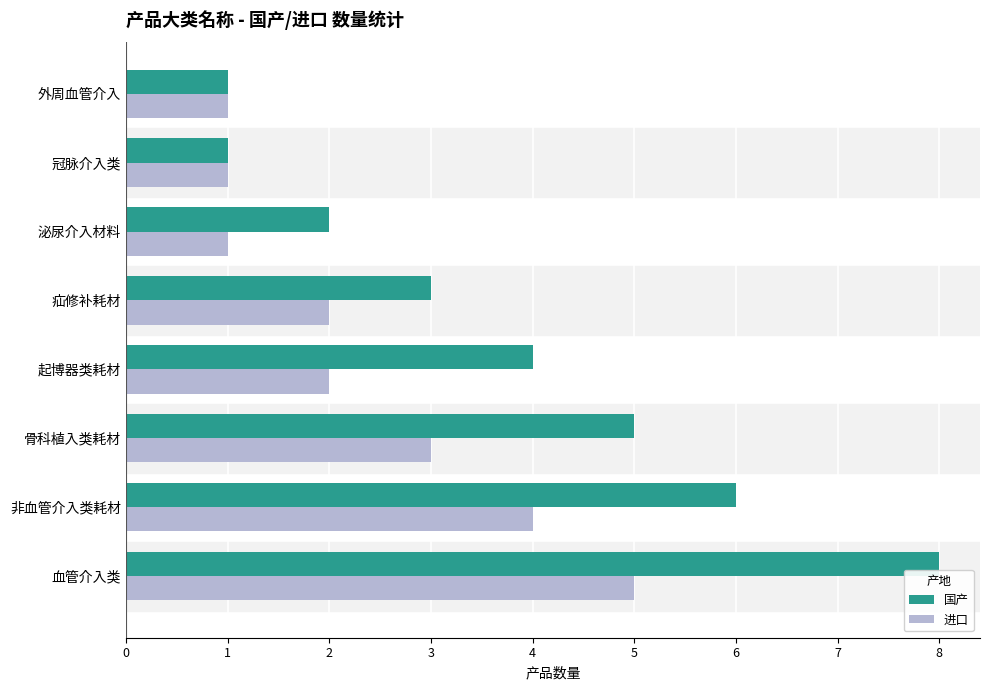

At which label is 进口 closest to 3?

骨科植入类耗材